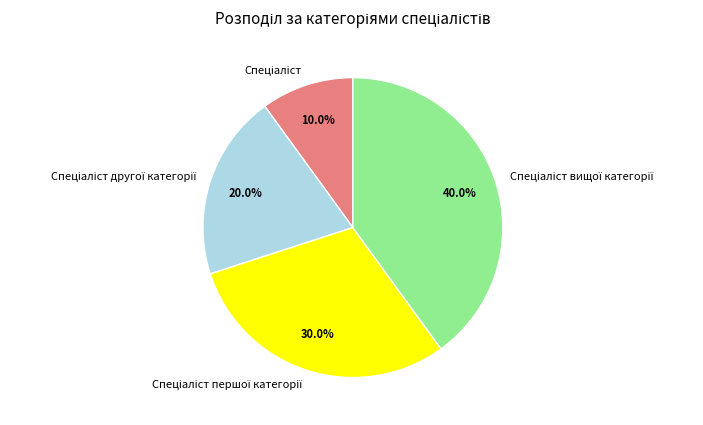

Does any single category account for the majority?

No